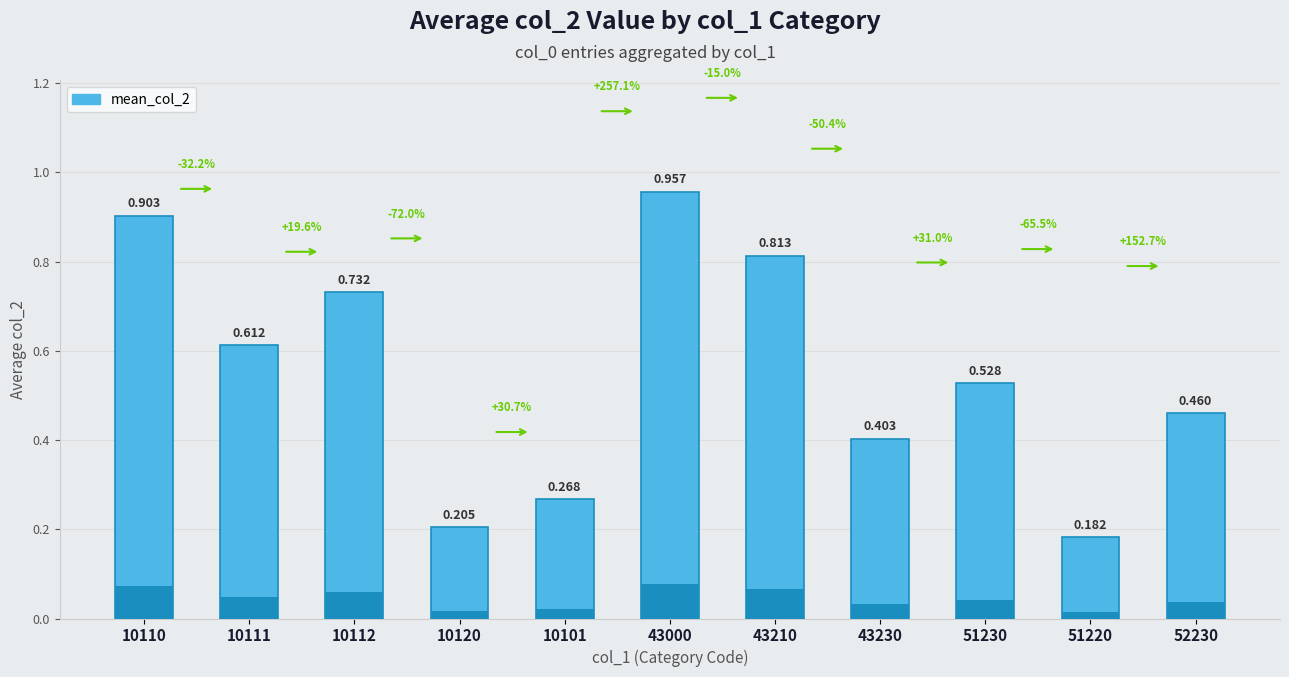

Reading right to left, list all the values displayed in this chart.

0.5	0.2	0.5	0.4	0.8	1.0	0.3	0.2	0.7	0.6	0.9